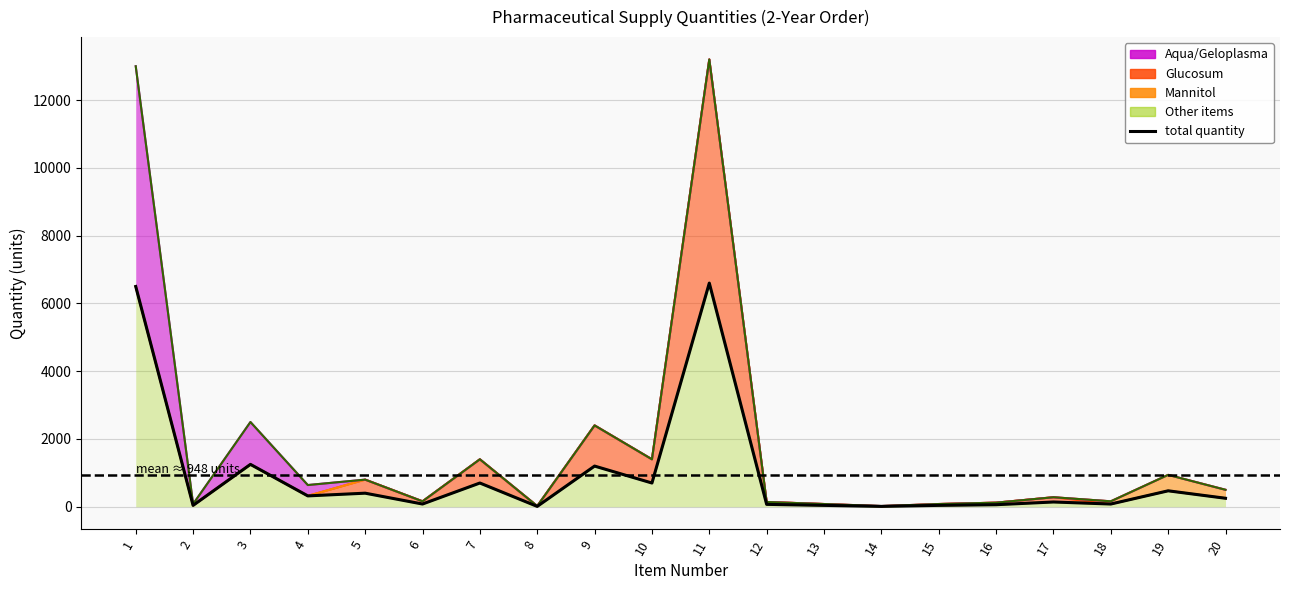

What is the average value?

948